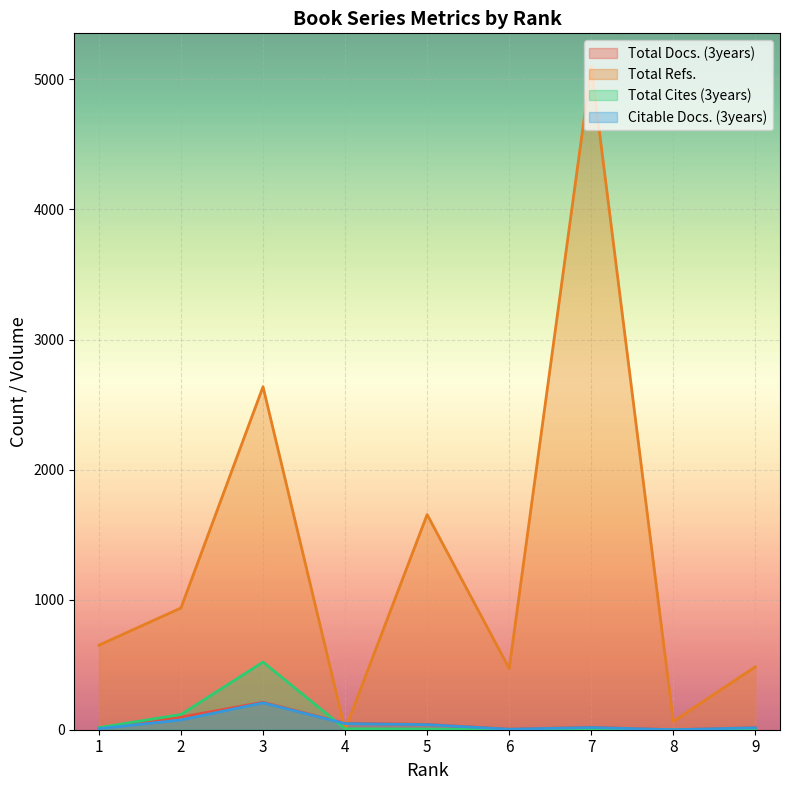

What are all the series names shown in the legend?

Total Docs. (3years), Total Refs., Total Cites (3years), Citable Docs. (3years)